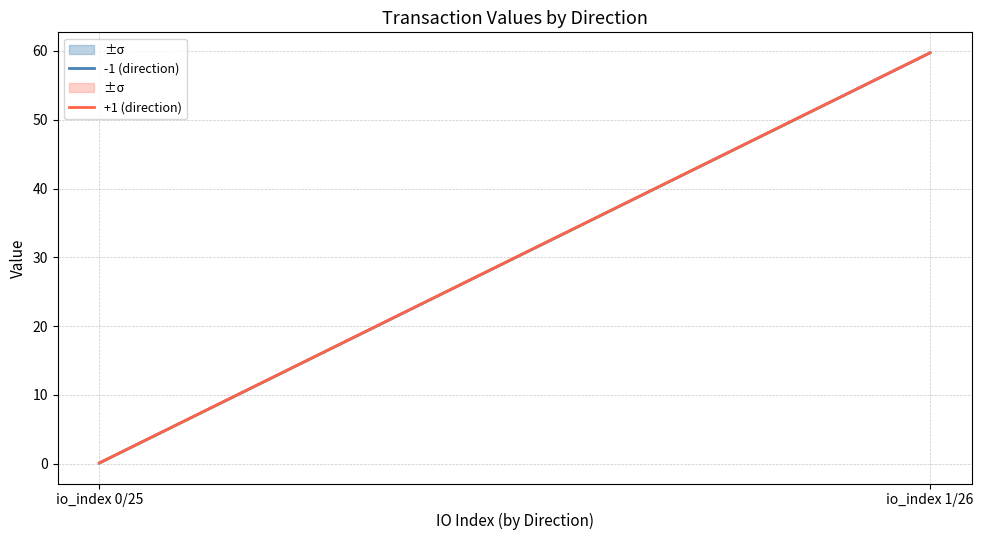

Which series changed the most between io_index 0/25 and io_index 1/26?

-1 (direction)